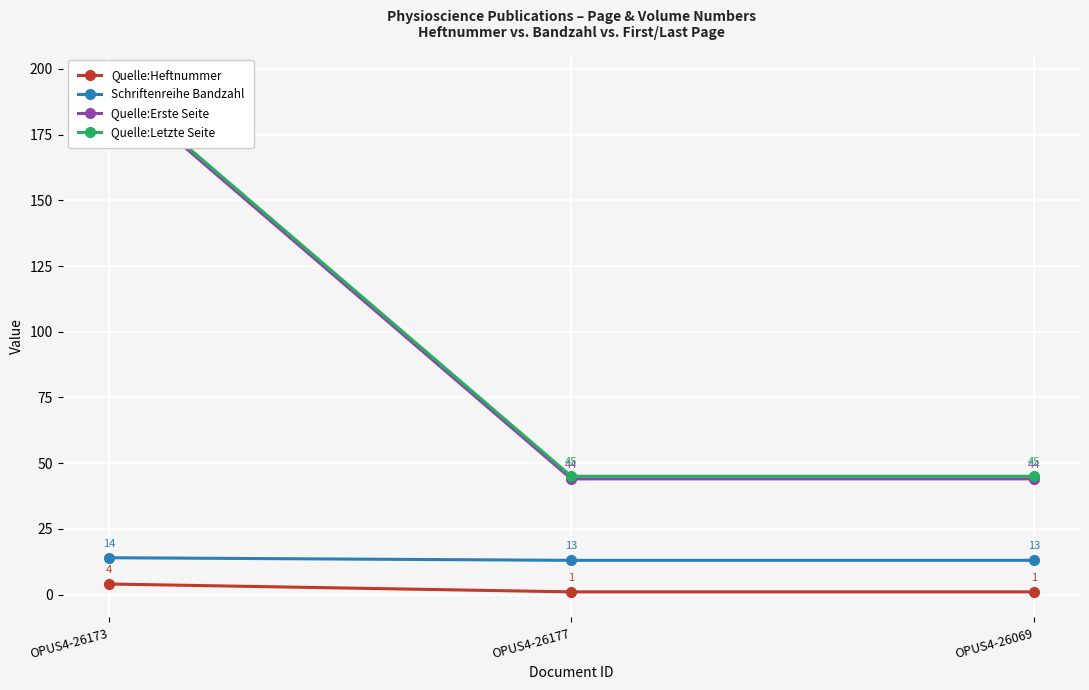

What is the label of the 3rd point from the right?

OPUS4-26173